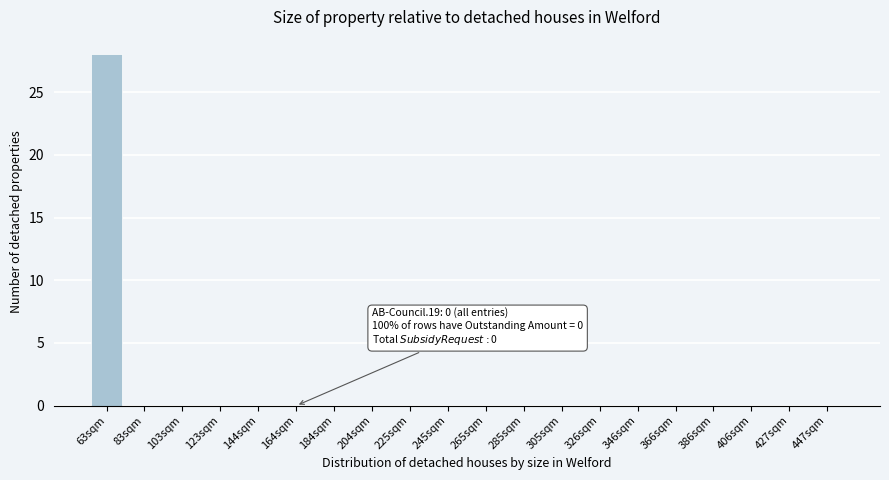

Reading left to right, what are all the values shown in this chart?

63sqm=28	83sqm=0	103sqm=0	123sqm=0	144sqm=0	164sqm=0	184sqm=0	204sqm=0	225sqm=0	245sqm=0	265sqm=0	285sqm=0	305sqm=0	326sqm=0	346sqm=0	366sqm=0	386sqm=0	406sqm=0	427sqm=0	447sqm=0